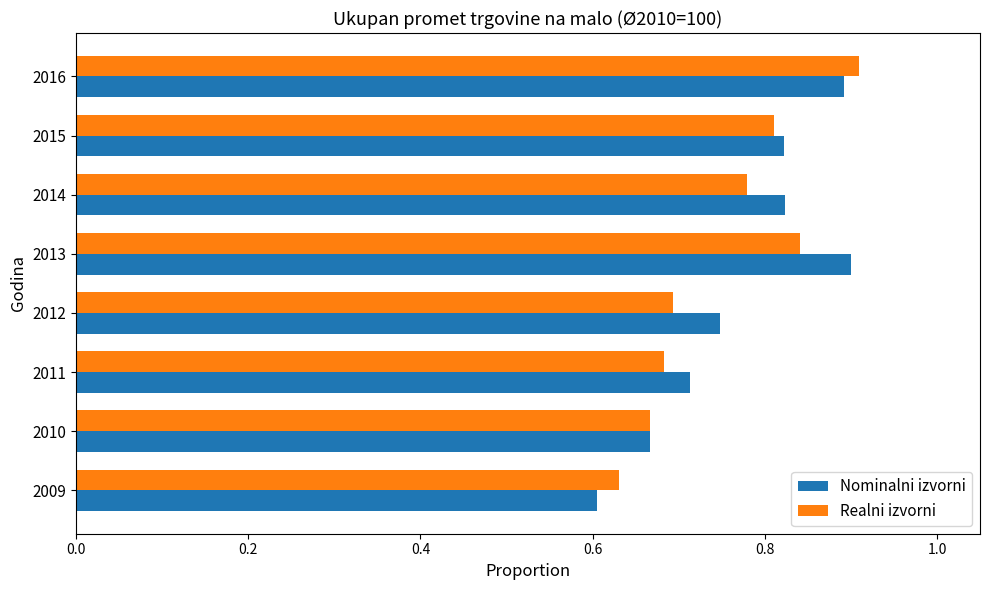

At how many categories does at least one series exceed 0?

8